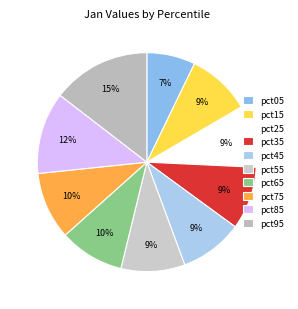

To the nearest percent, what percentage of the pie is pct85?

12%